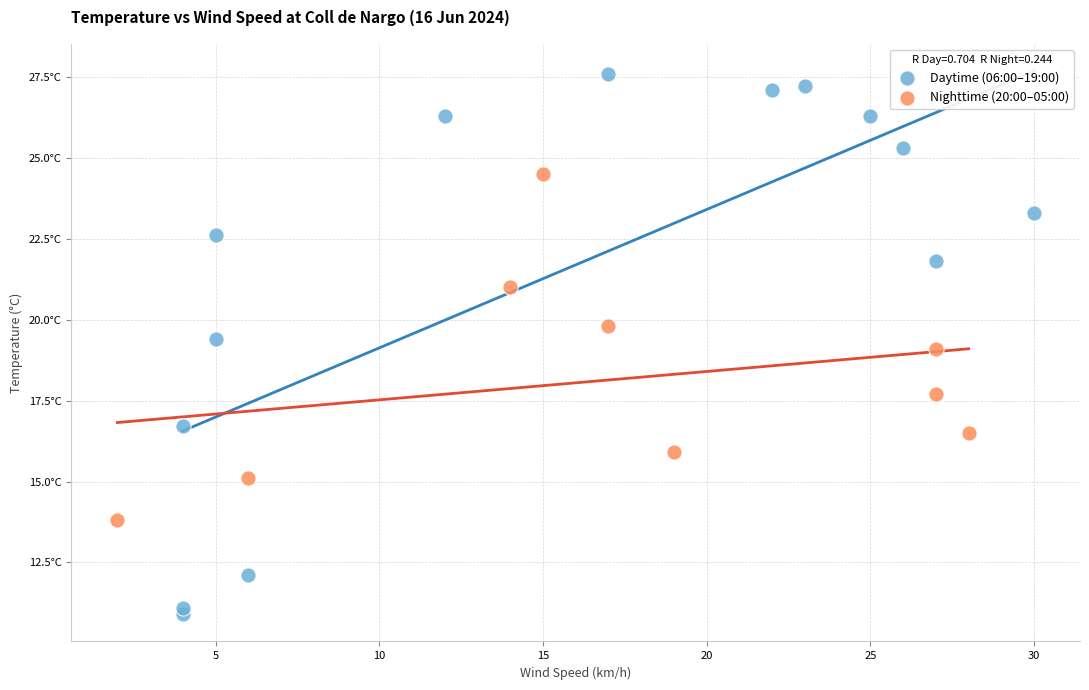

What are all the series names shown in the legend?

Daytime (06:00–19:00), Nighttime (20:00–05:00)